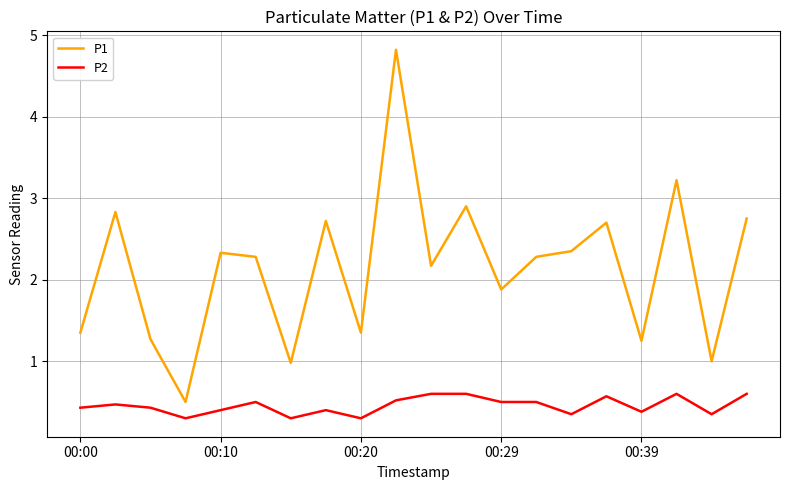

Rank the series by their average value, from lowest to highest.

P2, P1